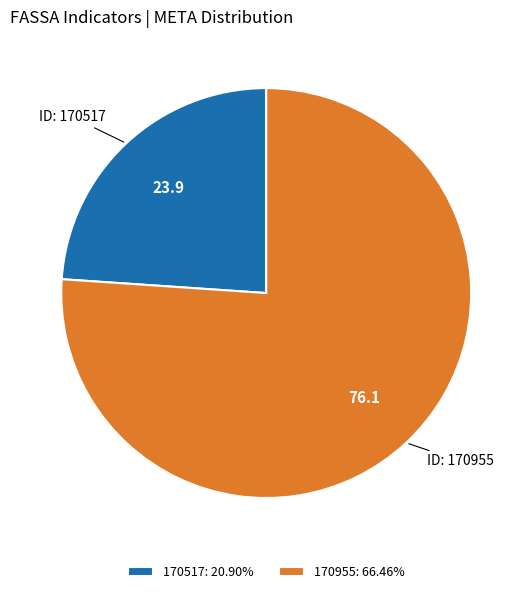

True or false: 170517 accounts for 24% of the total.

True